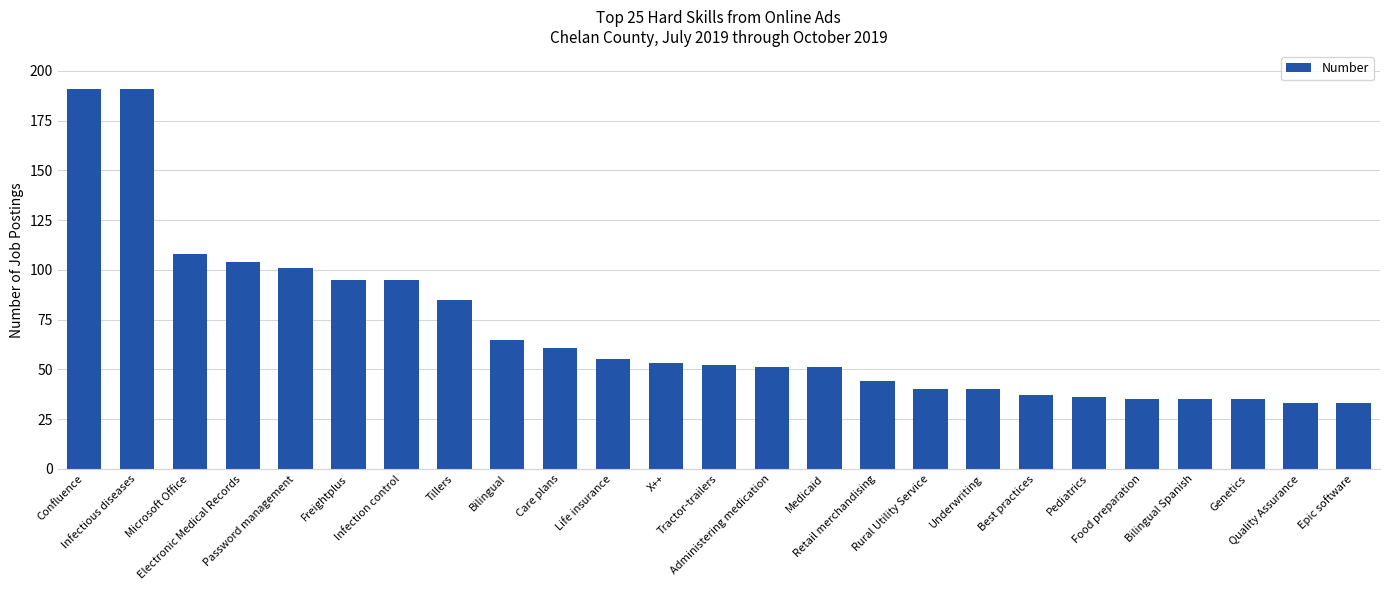

What is the label of the 14th bar from the left?

Administering medication